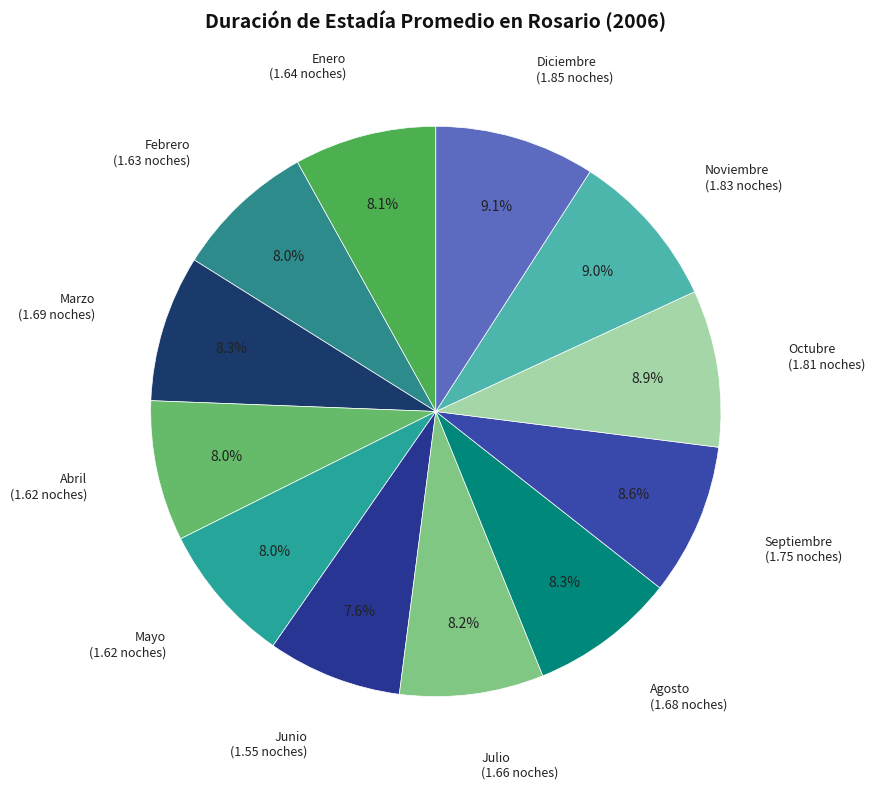

Is there any slice that represents more than half of the pie?

No